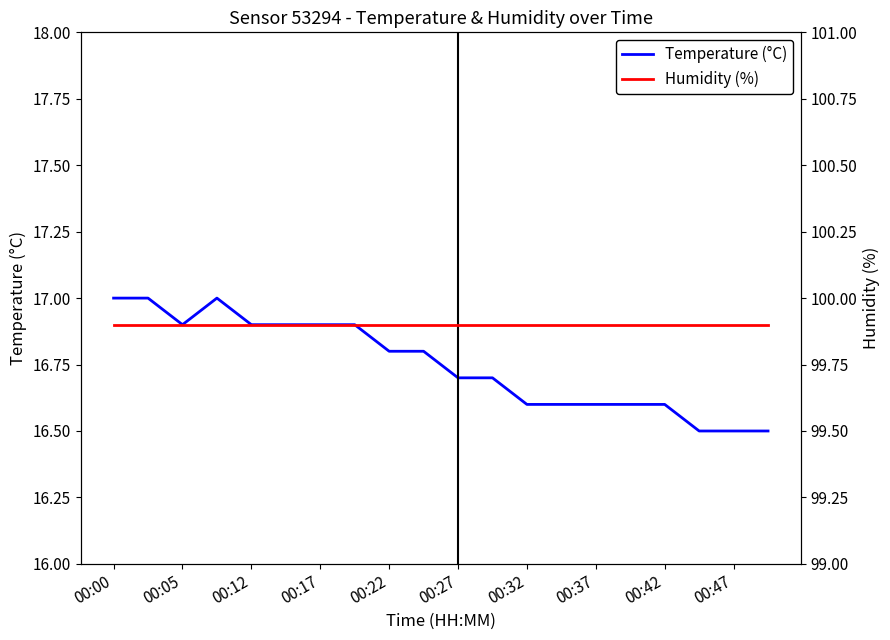

True or false: Temperature (°C) and Humidity (%) intersect in this chart.

False